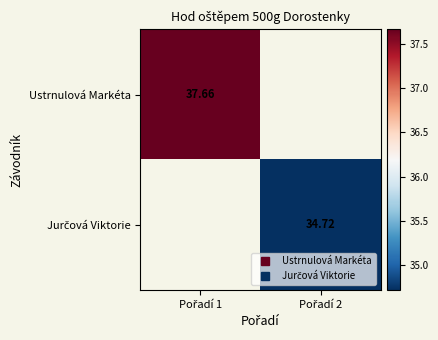

List the series in order of their peak value, lowest first.

Ustrnulová Markéta, Jurčová Viktorie